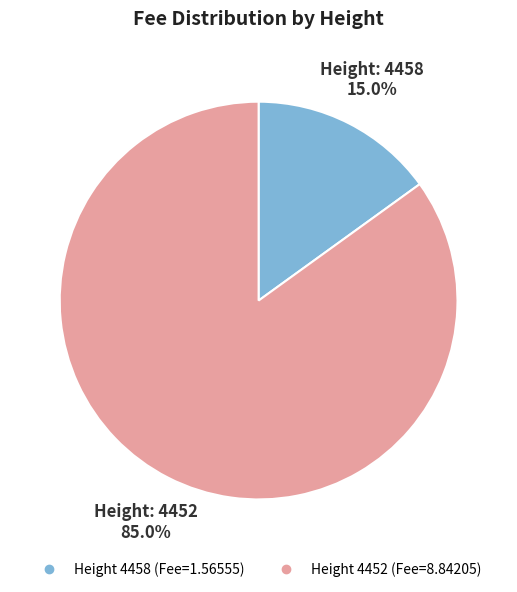

Is there any slice that represents more than half of the pie?

Yes